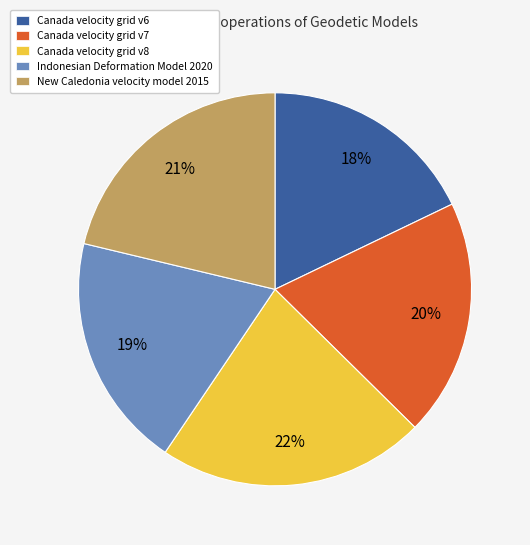

What is the smallest slice in the pie chart?

Canada velocity grid v6